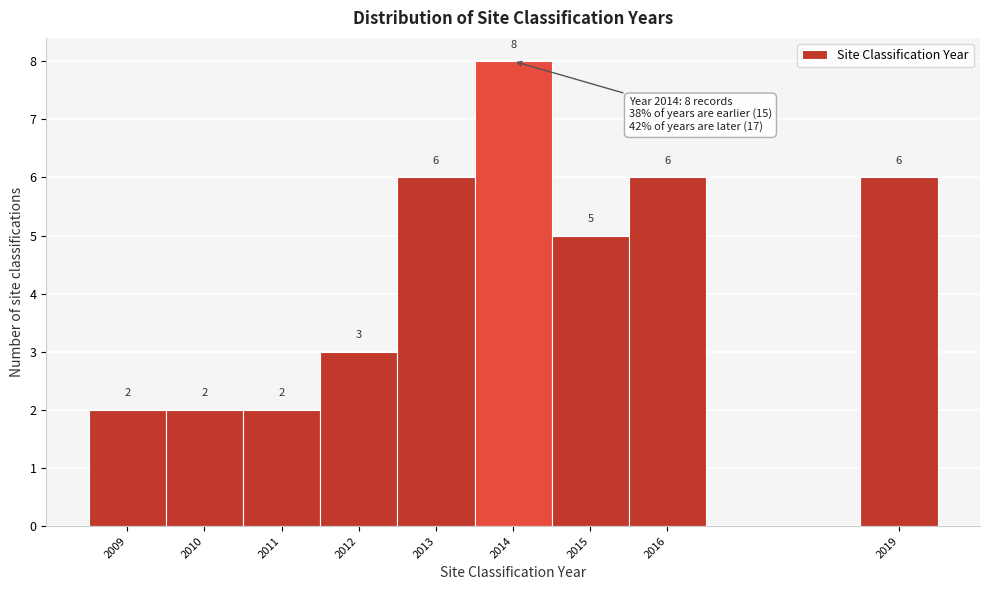

Which range on the x-axis has the tallest bar?

2013.5 to 2014.5